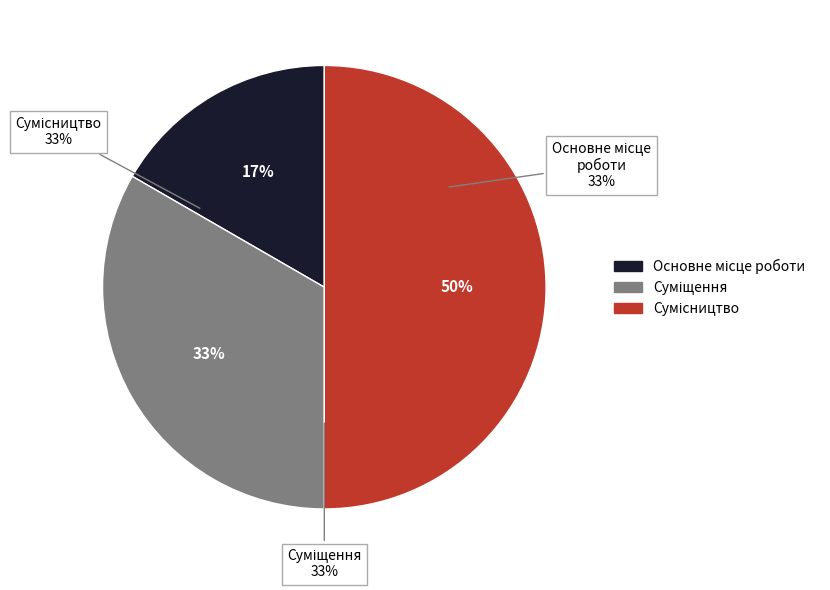

Is Основне місце роботи the majority of the pie?

No